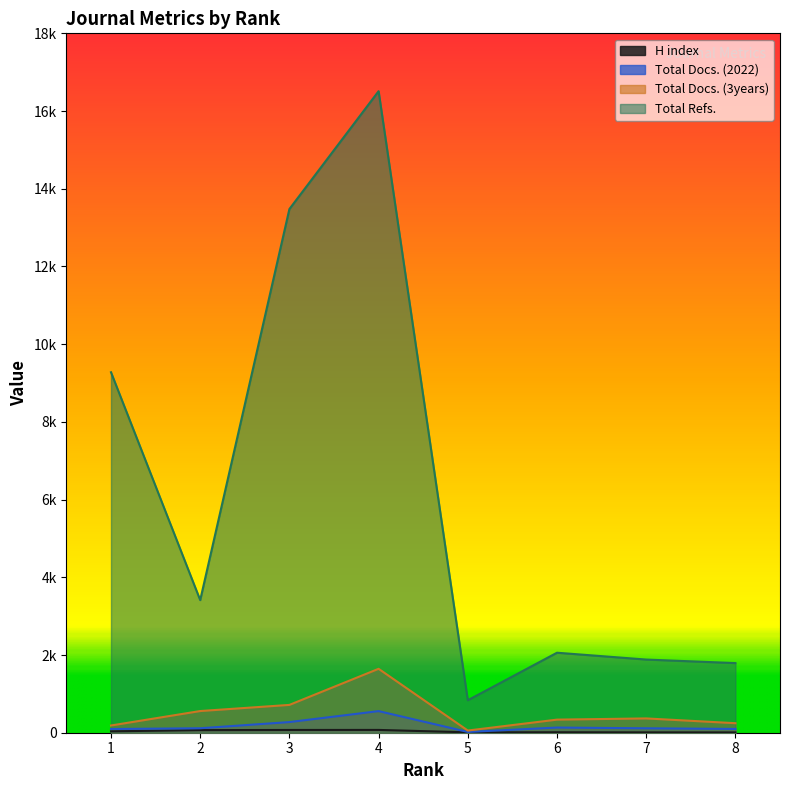

At 1, list the series in order from largest to smallest.

Total Refs., Total Docs. (3years), Total Docs. (2022), H index